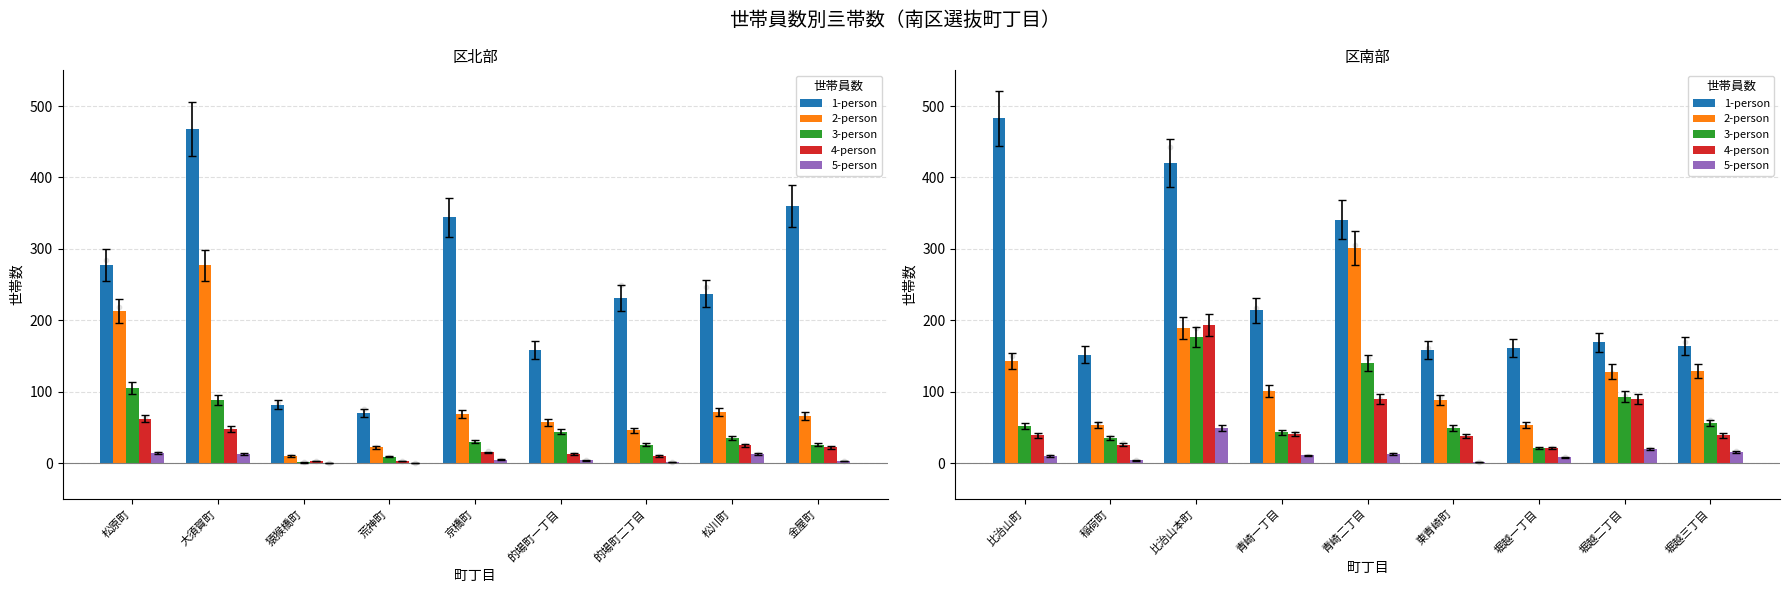

Which series reaches the maximum Y coordinate?

1-person